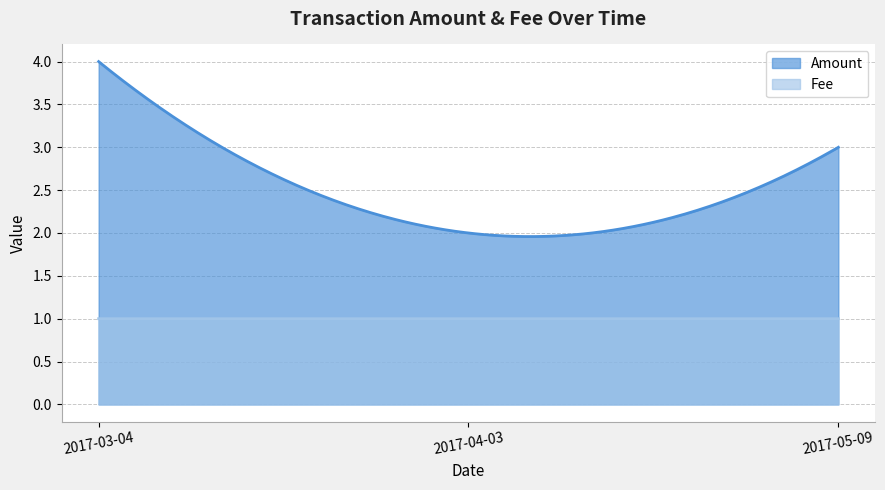

Which series has the largest range (max minus min)?

Amount